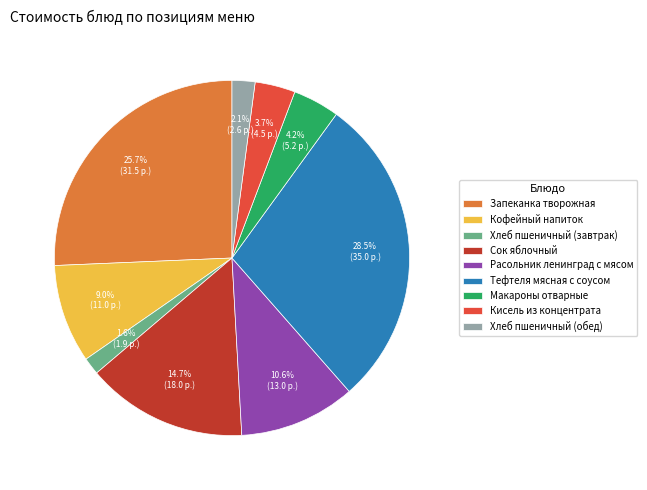

Does Хлеб пшеничный (завтрак) account for over 50% of the chart?

No